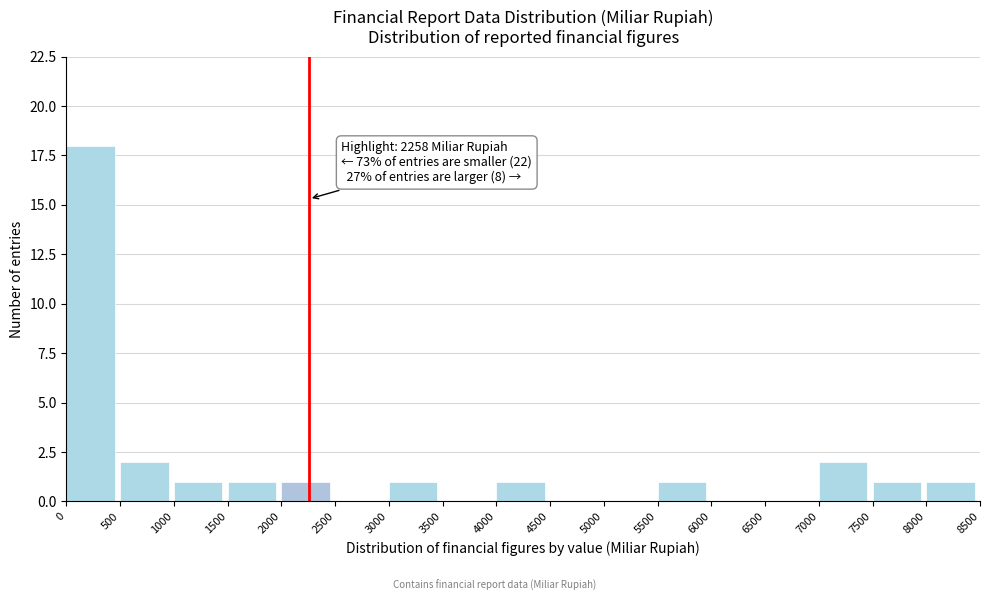

Which range on the x-axis has the tallest bar?

0 to 500